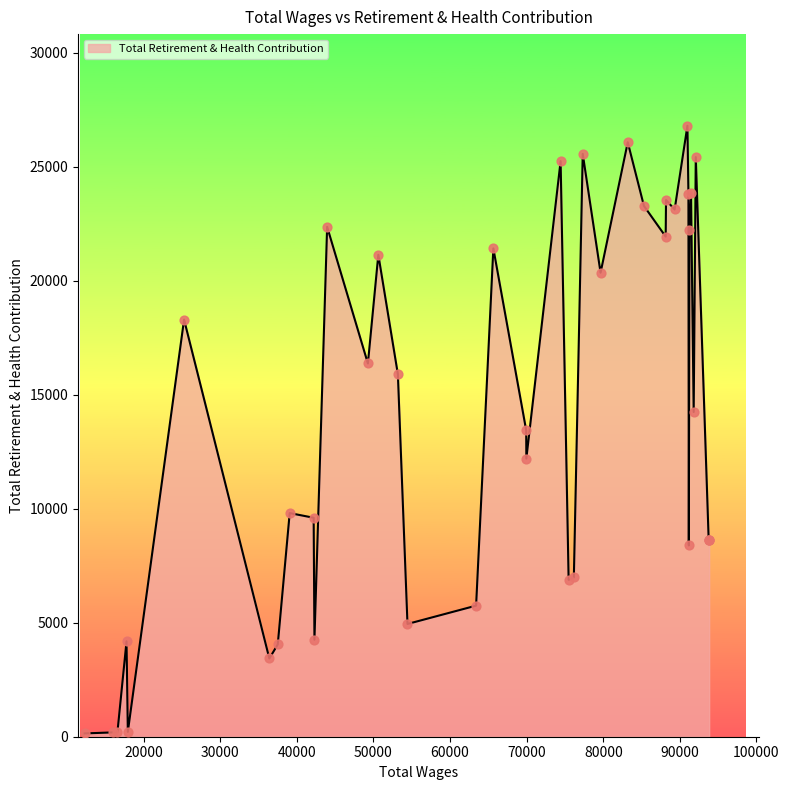

What is the difference between the maximum and minimum values?

26652